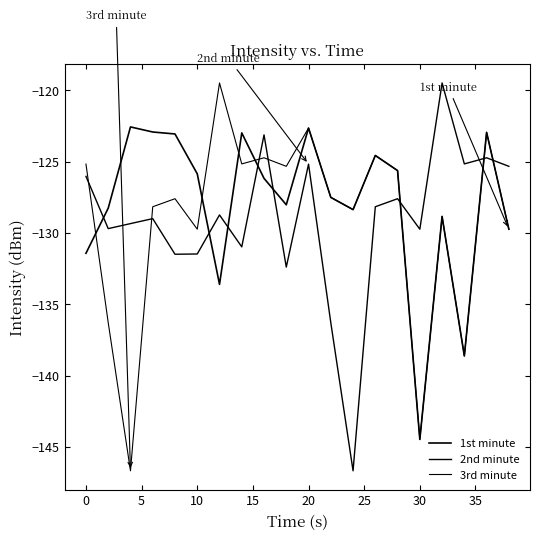

True or false: 2nd minute and 3rd minute intersect in this chart.

True